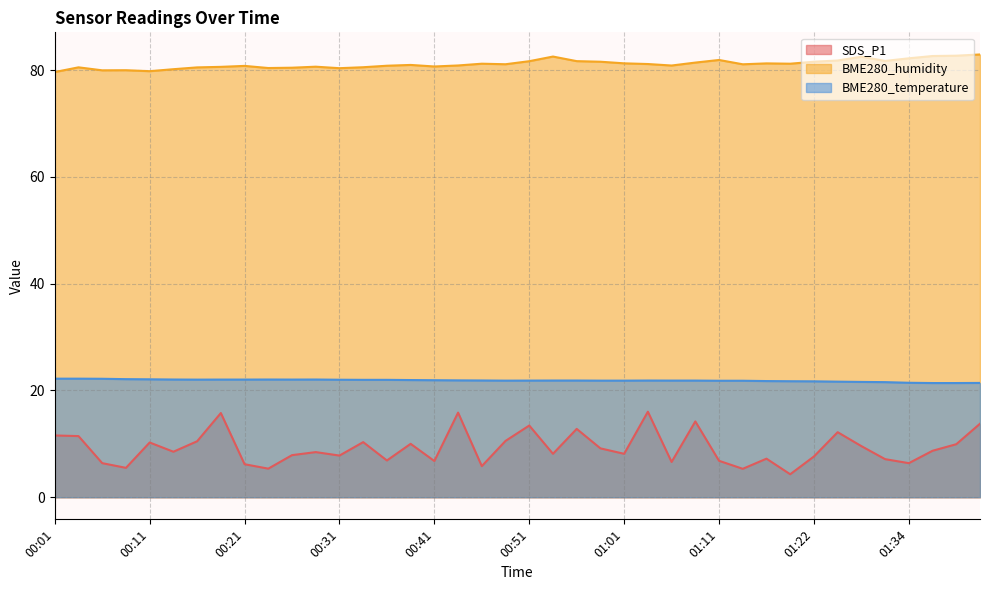

Count the number of data series in this chart.

3